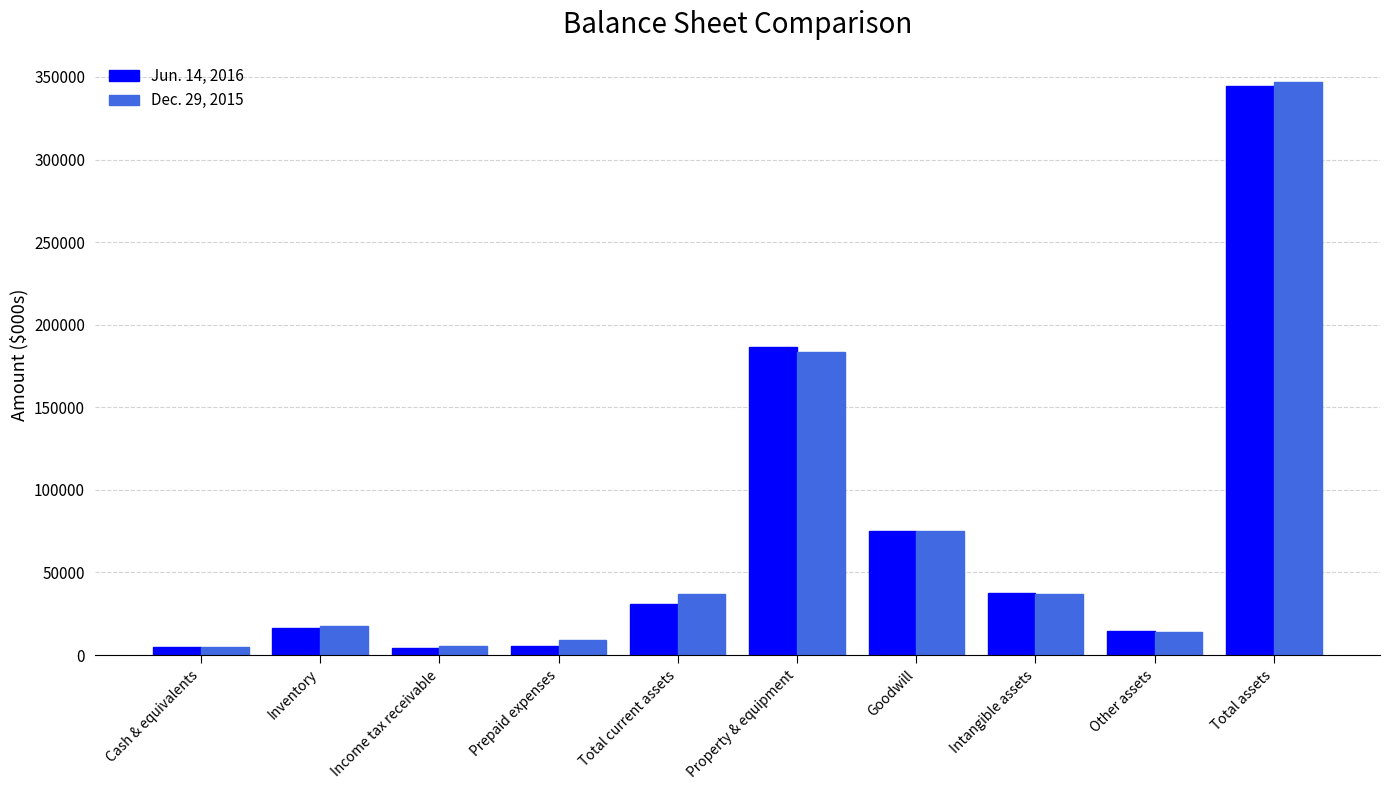

Between Goodwill and Intangible assets, which series saw the biggest shift?

Dec. 29, 2015